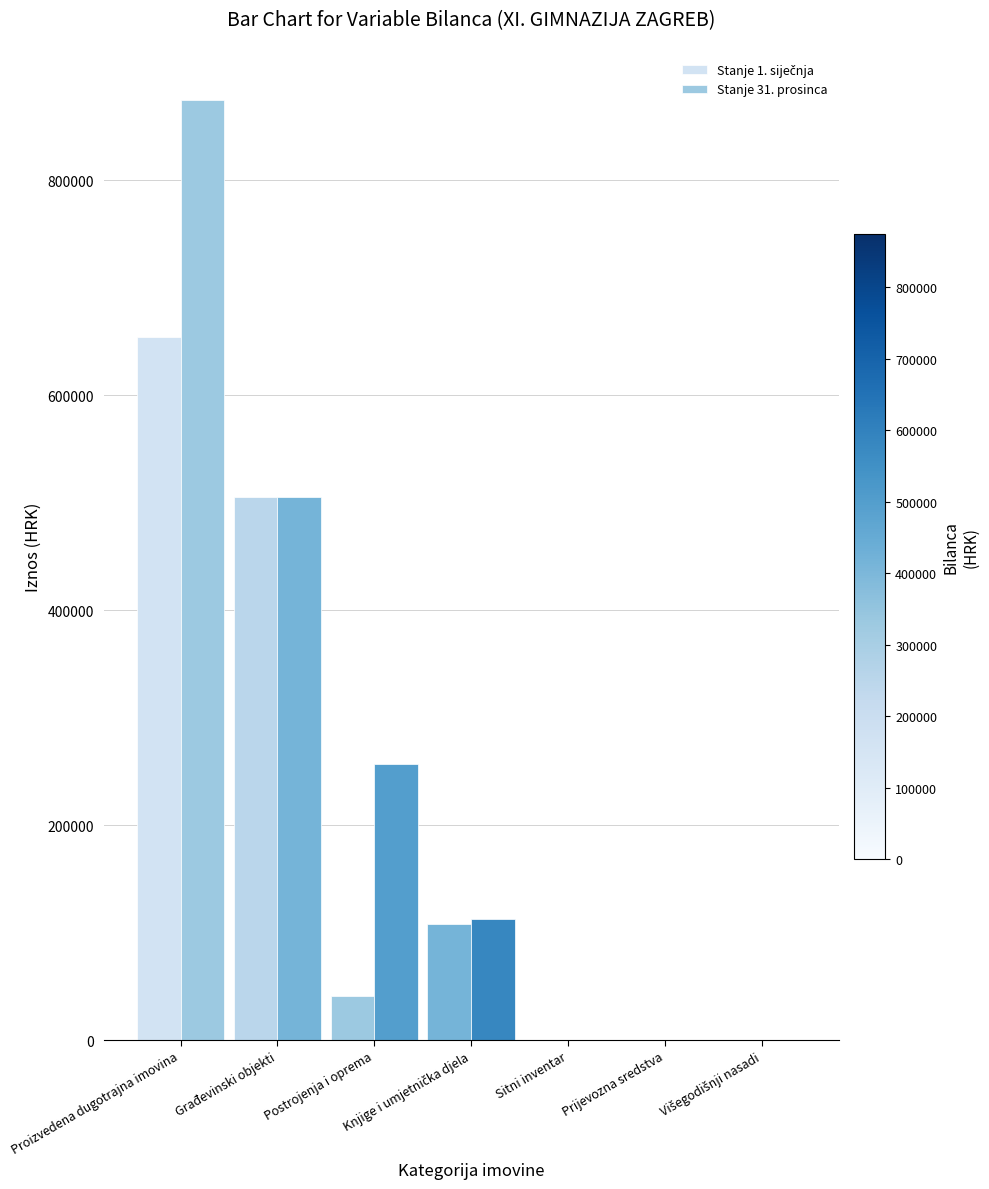

Where does the Stanje 1. siječnja series first go above 41388?

Proizvedena dugotrajna imovina